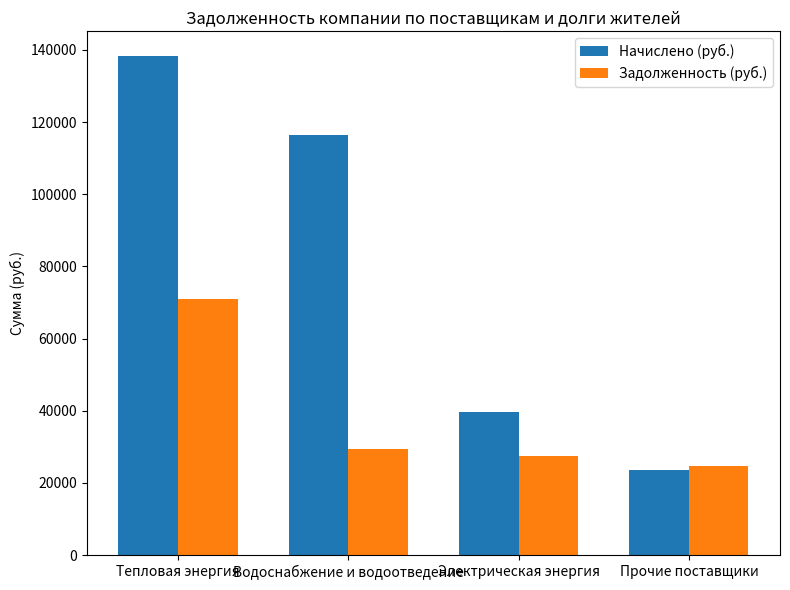

List the labels in order of Начислено (руб.) value, largest first.

Тепловая энергия, Водоснабжение и водоотведение, Электрическая энергия, Прочие поставщики